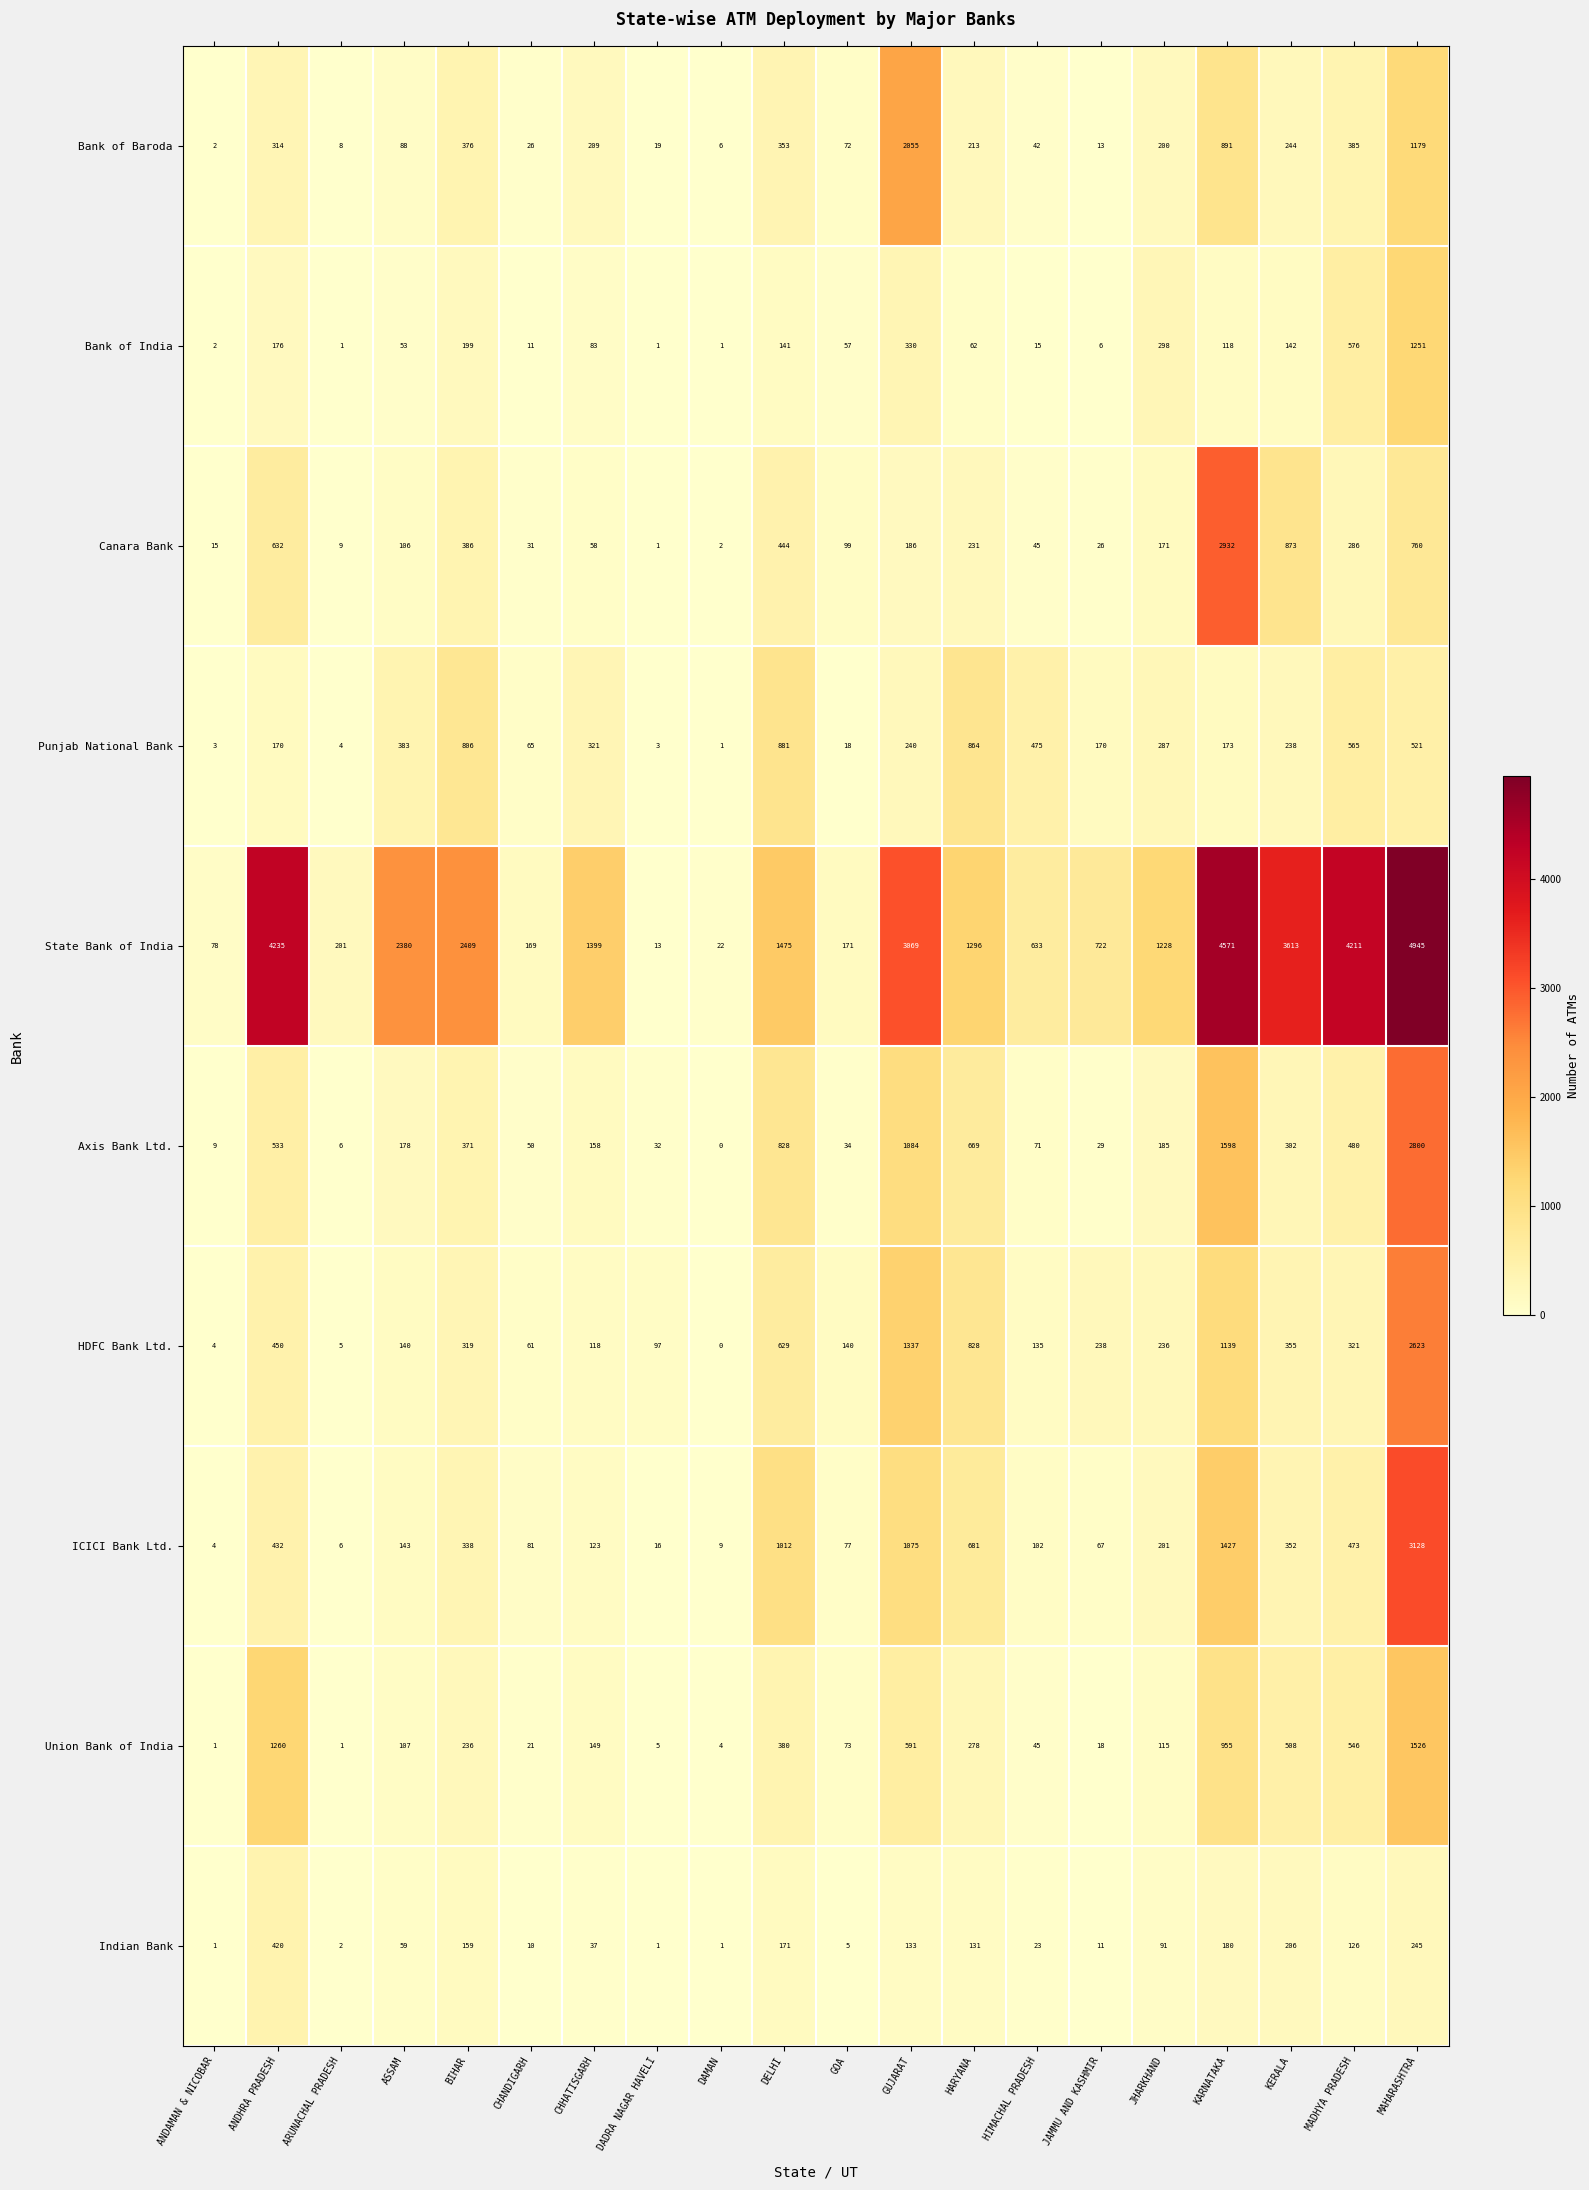

At how many categories does at least one series exceed 2354?

8